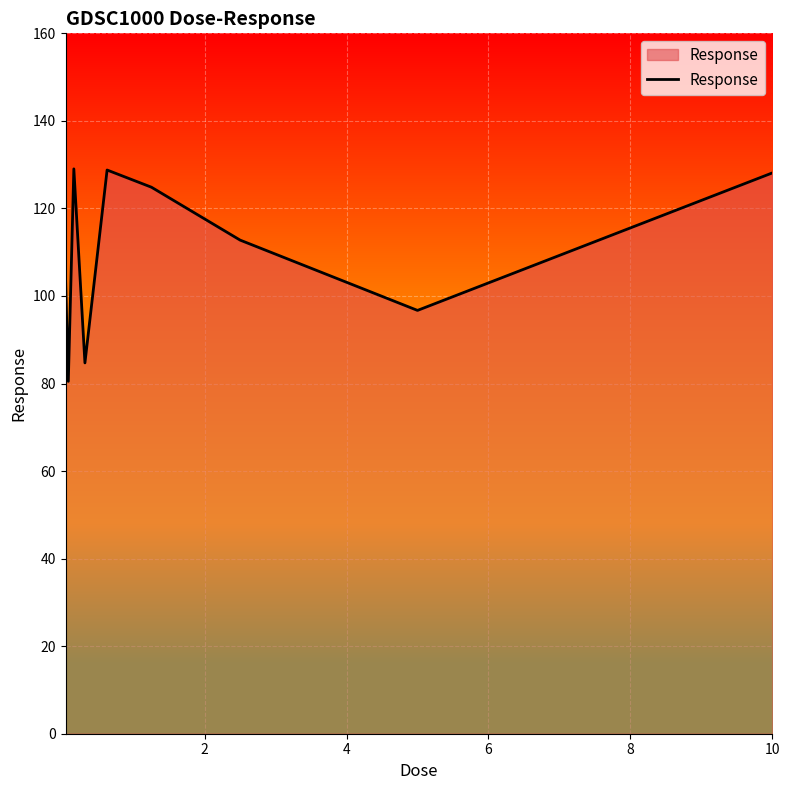

What is the smallest value displayed?

80.5